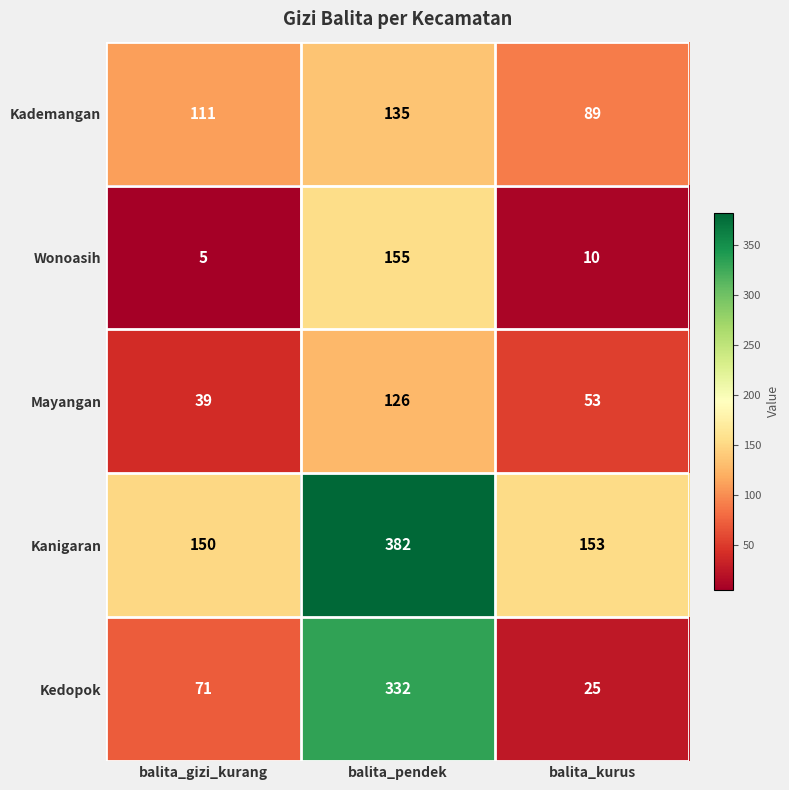

How many distinct data groups are displayed?

5